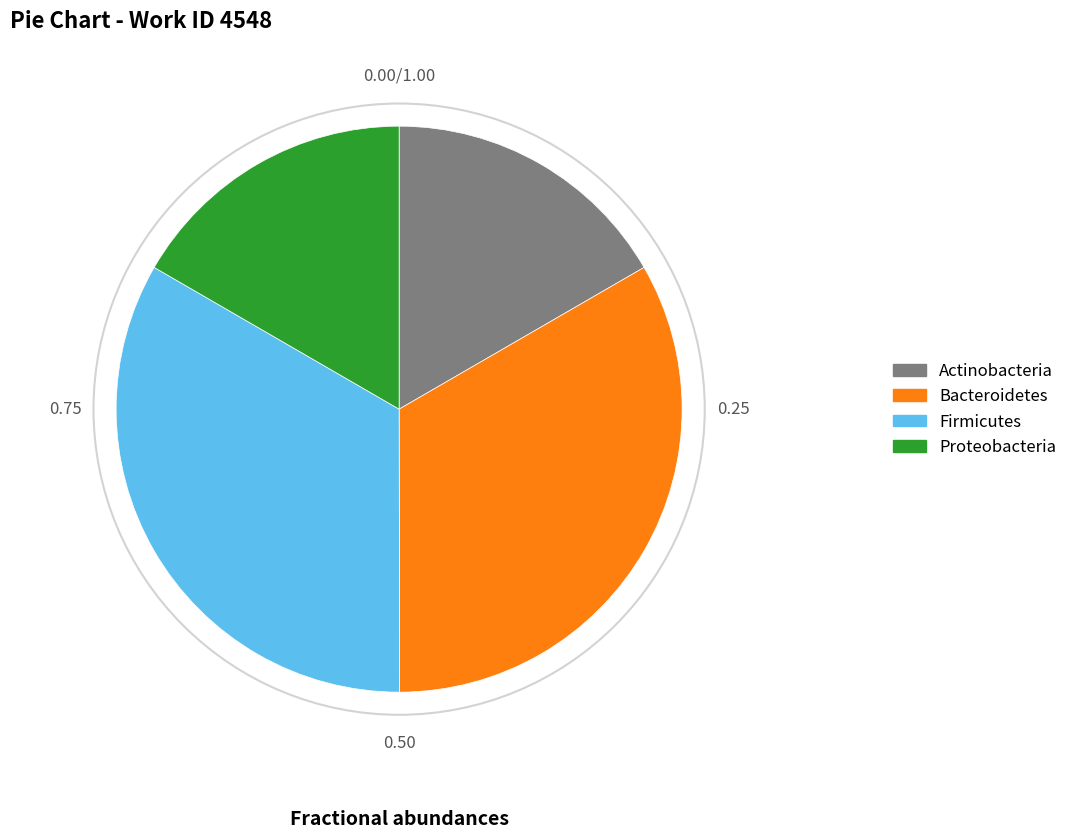

Is Proteobacteria the majority of the pie?

No